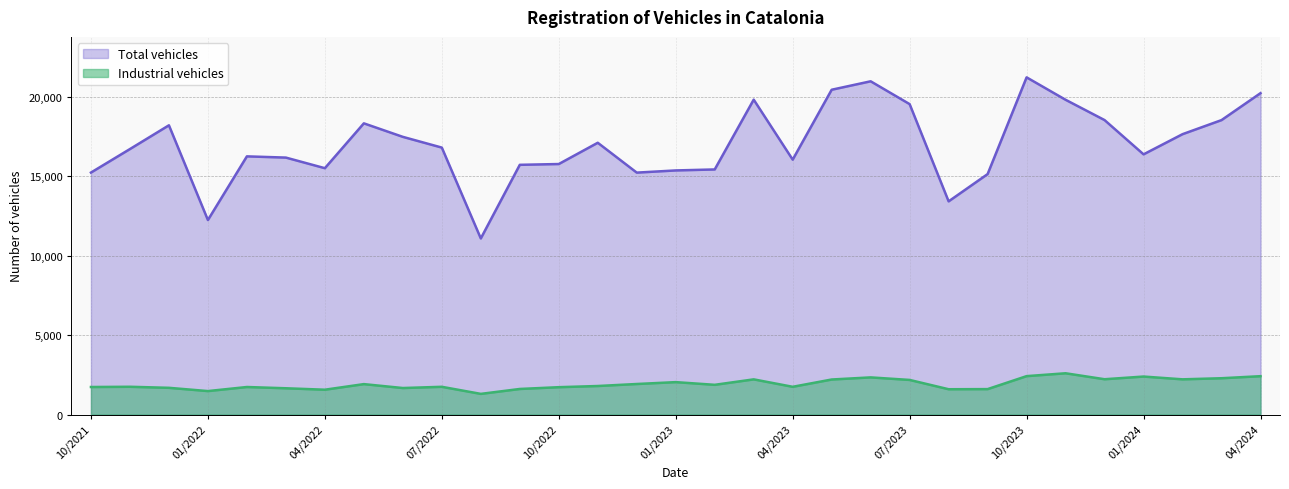

Rank the series by their maximum value, from lowest to highest.

Industrial vehicles, Total vehicles